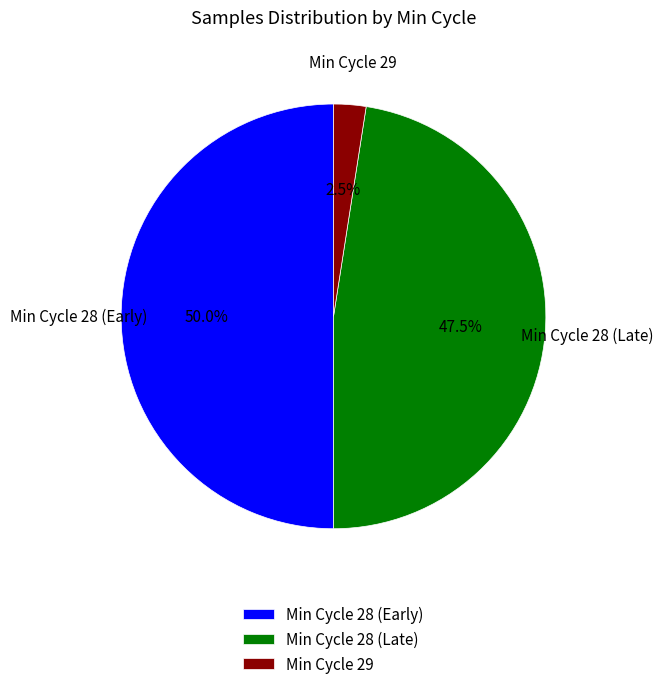

How much of the chart is everything except Min Cycle 28 (Late)?

52.5%